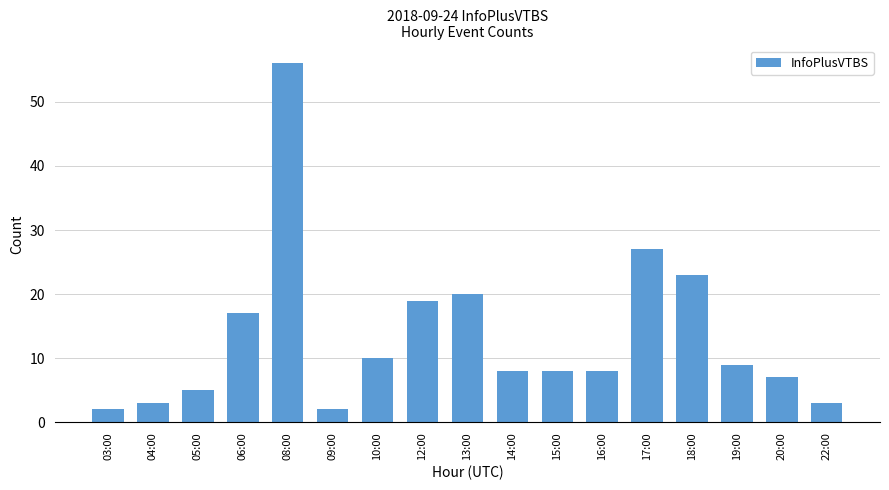

Which category has the highest value across all series?

08:00